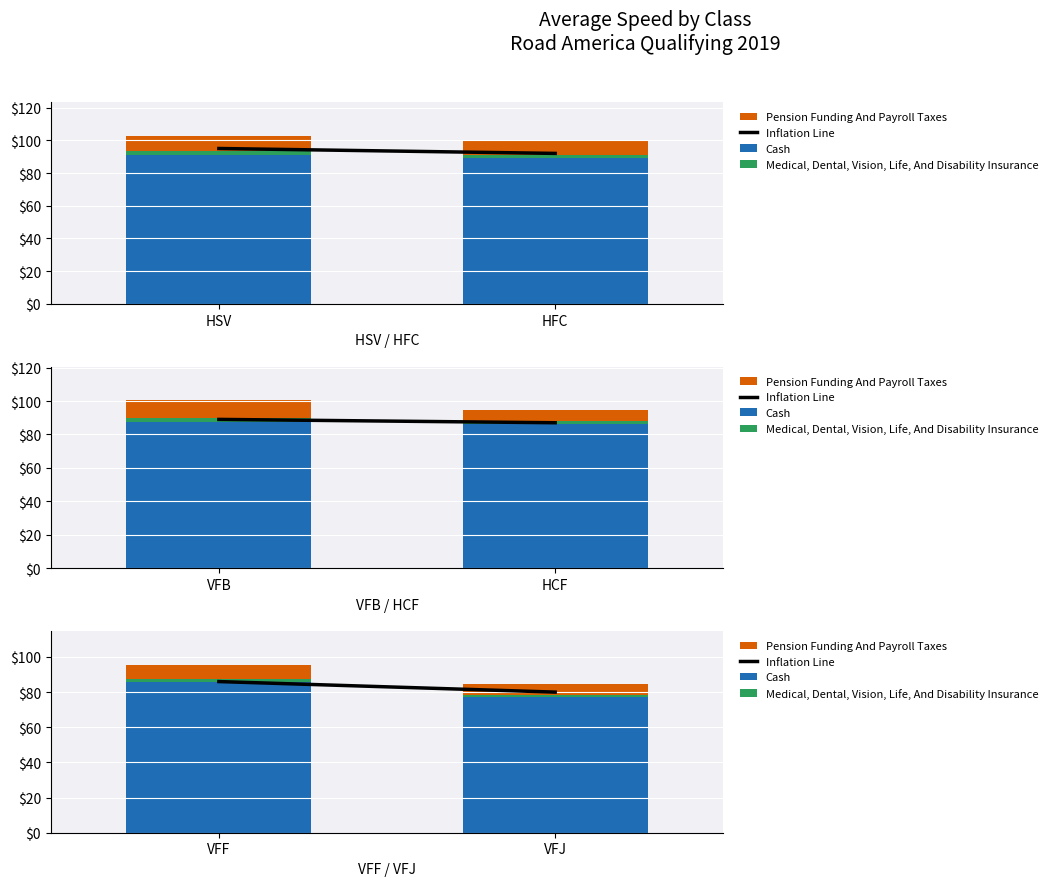

What is the label of the 2nd bar from the right?

HSV